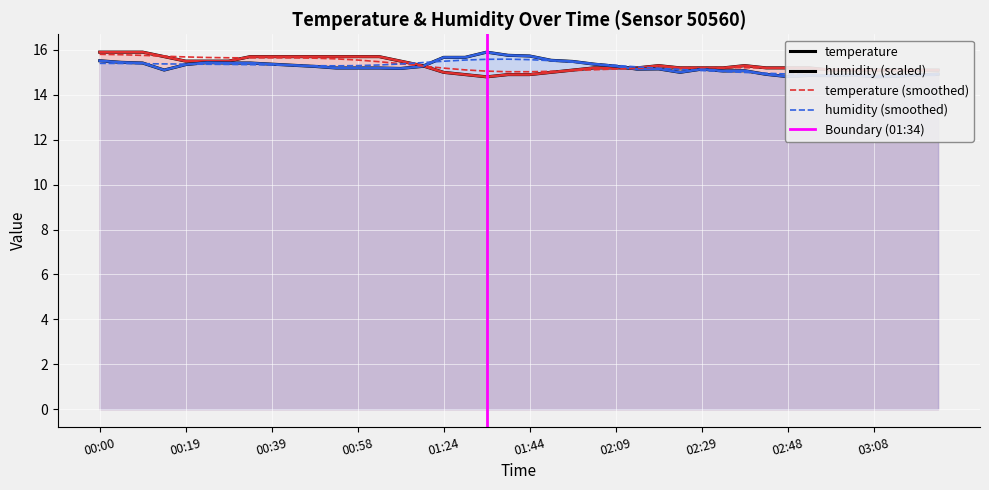

The temperature series shows 20.4 at 02:34. True or false?

False